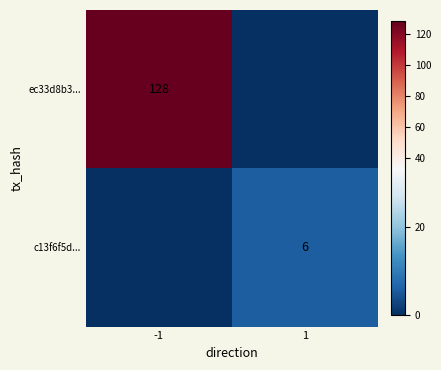

The c13f6f5d... series shows 3 at 1. True or false?

False